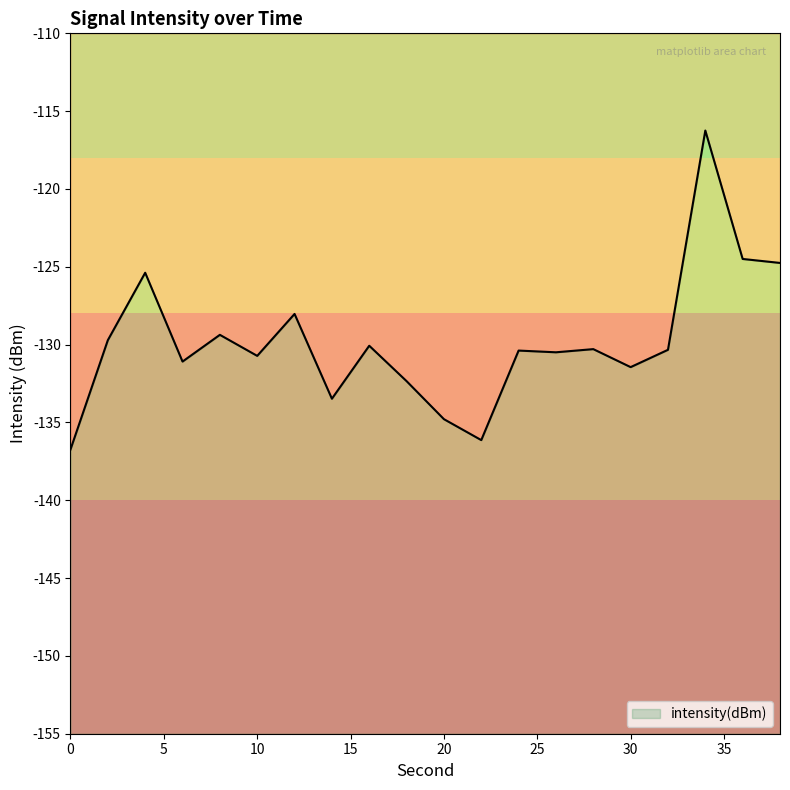

Rank the categories by value from lowest to highest.

0, 22, 20, 14, 18, 30, 6, 10, 26, 24, 32, 28, 16, 2, 8, 12, 4, 38, 36, 34